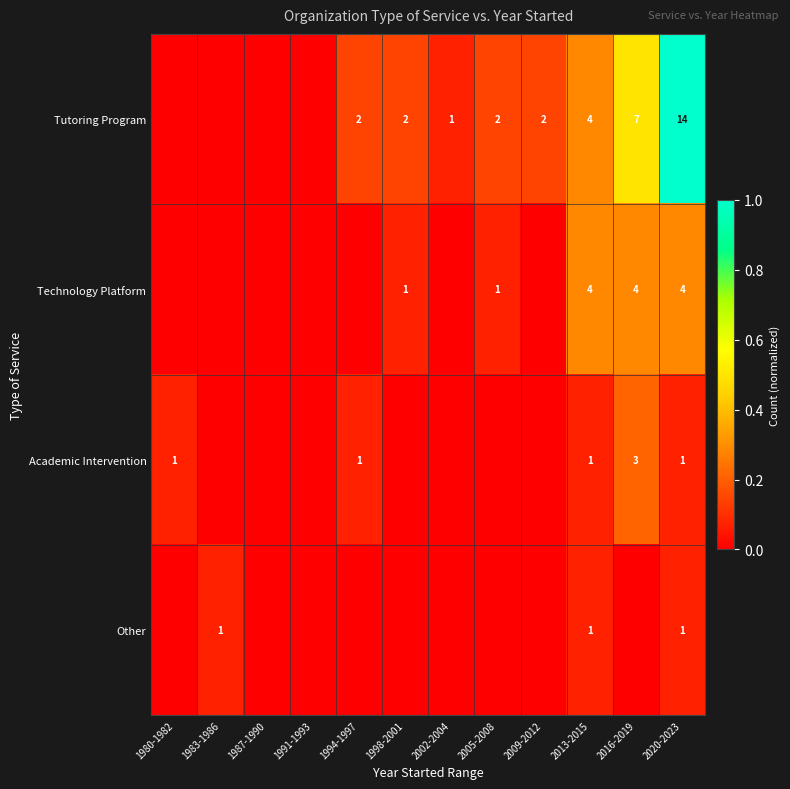

The value of Tutoring Program at 1998-2001 is 2. True or false?

True